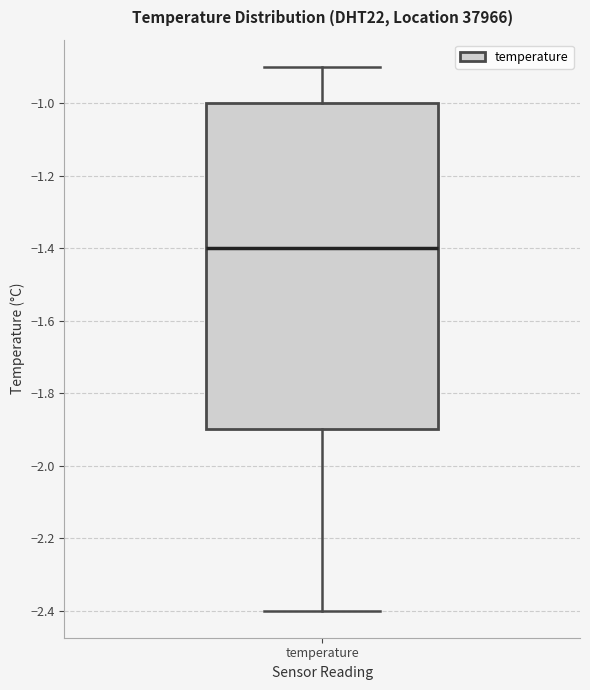

Read this box plot against the y-axis: the position of the median line, the range covered by the box, and the ends of both whiskers. The values are not printed on the chart, so give them approximately, as read against the axis.

median -1.4, box -1.9 to -1.0, whiskers -2.4 to -0.9